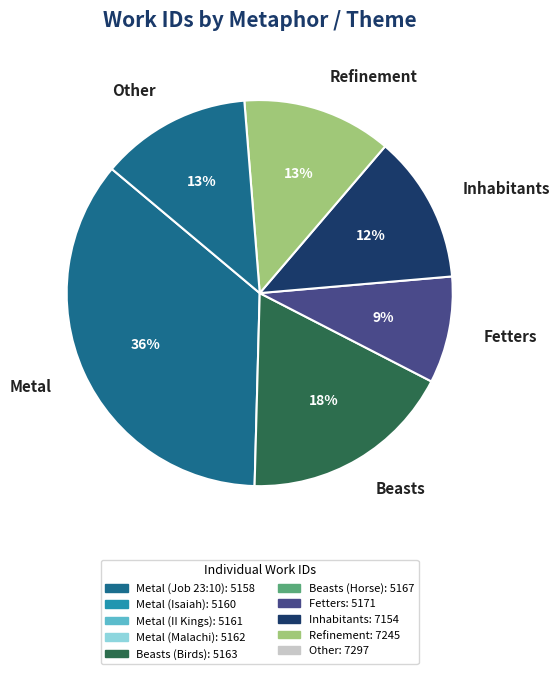

Which slice is the smallest?

Fetters